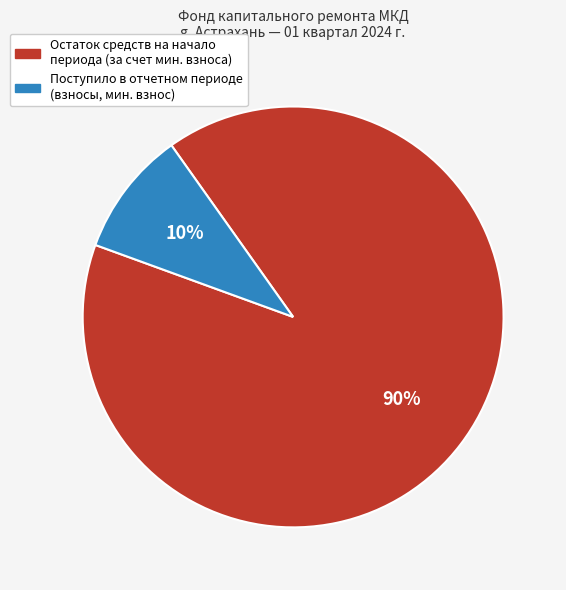

To the nearest percent, what is the average slice percentage?

50%